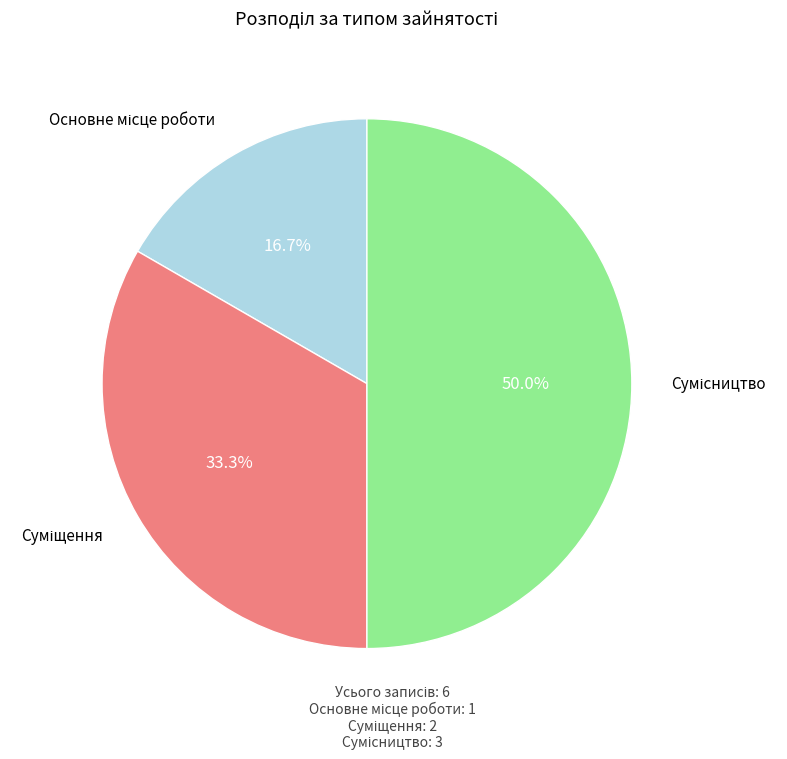

What is the smallest slice in the pie chart?

Основне місце роботи